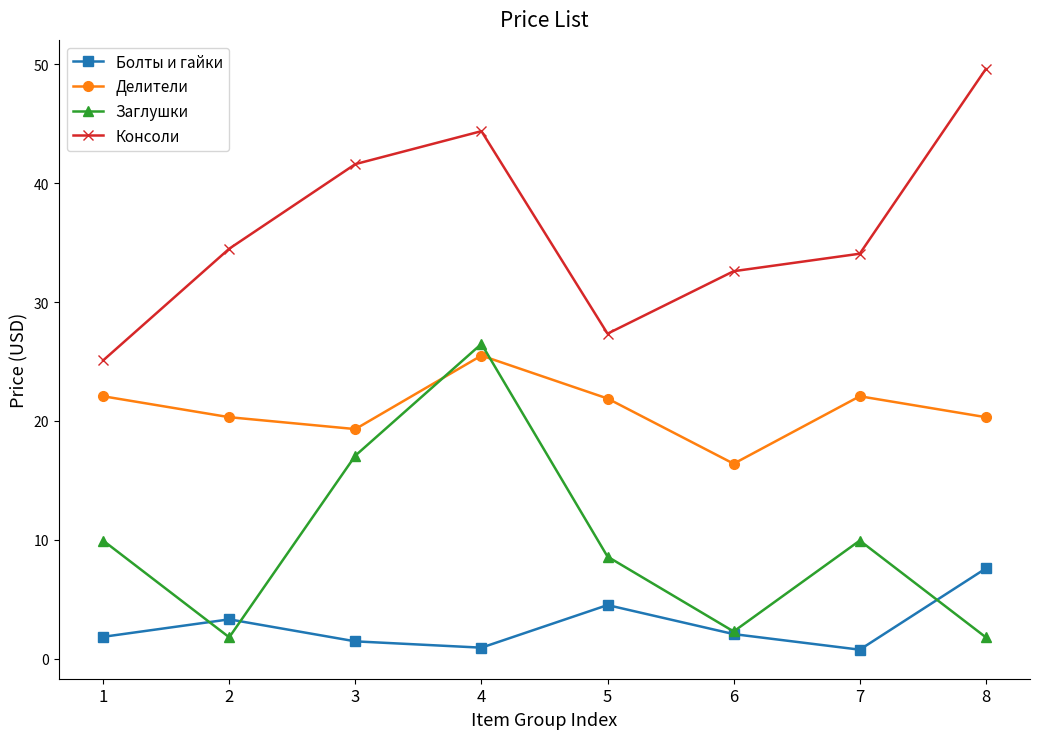

What is the greatest value displayed?

49.6